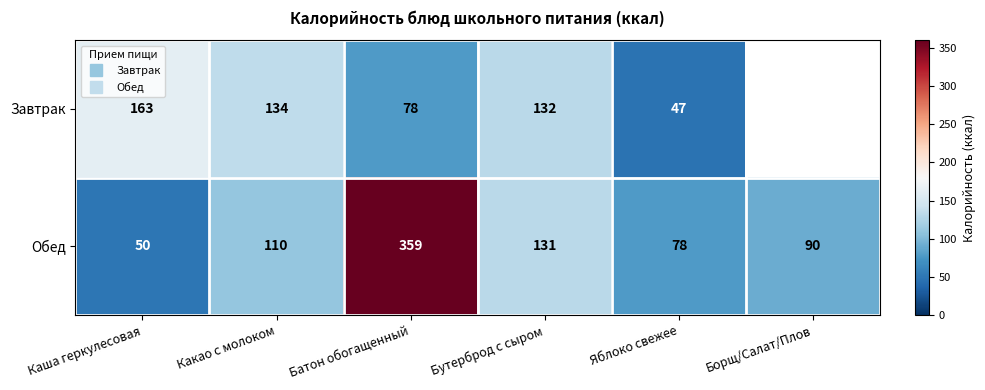

How many data points in Обед are less than 110?

3